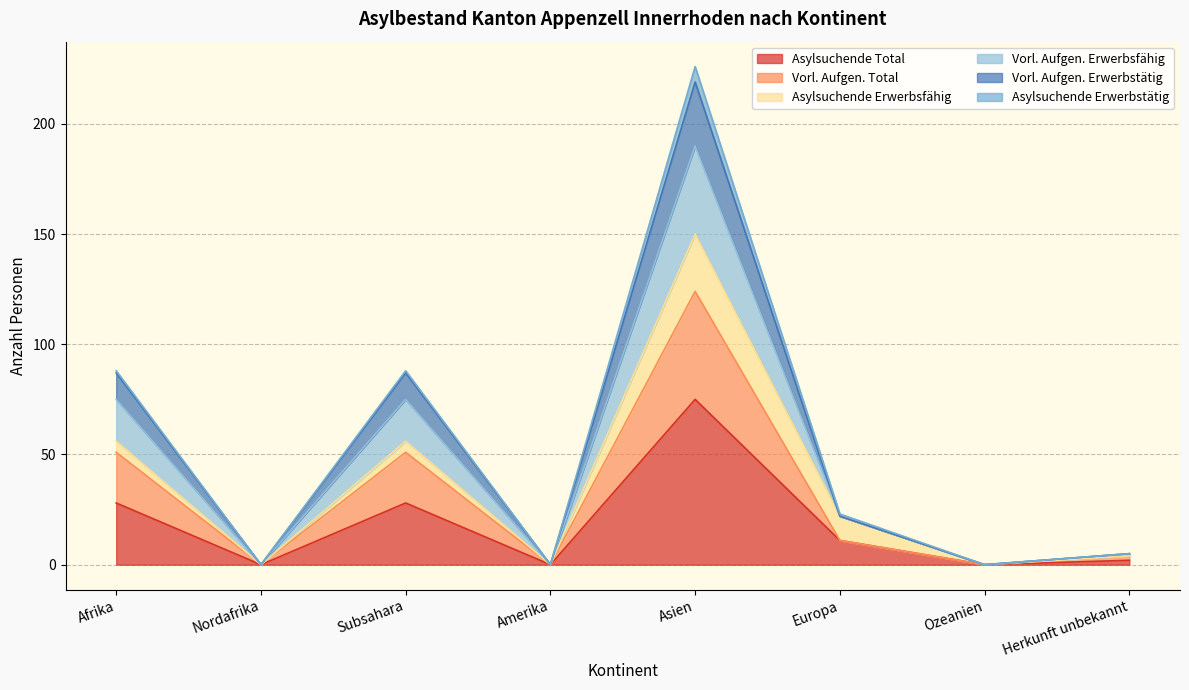

At which label is Asylsuchende Total closest to 37?

Afrika